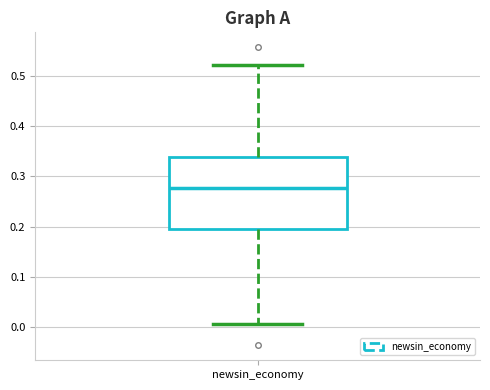

Read this box plot against the y-axis: the position of the median line, the range covered by the box, and the ends of both whiskers. The values are not printed on the chart, so give them approximately, as read against the axis.

median 0.28, box 0.20 to 0.34, whiskers 0.01 to 0.52